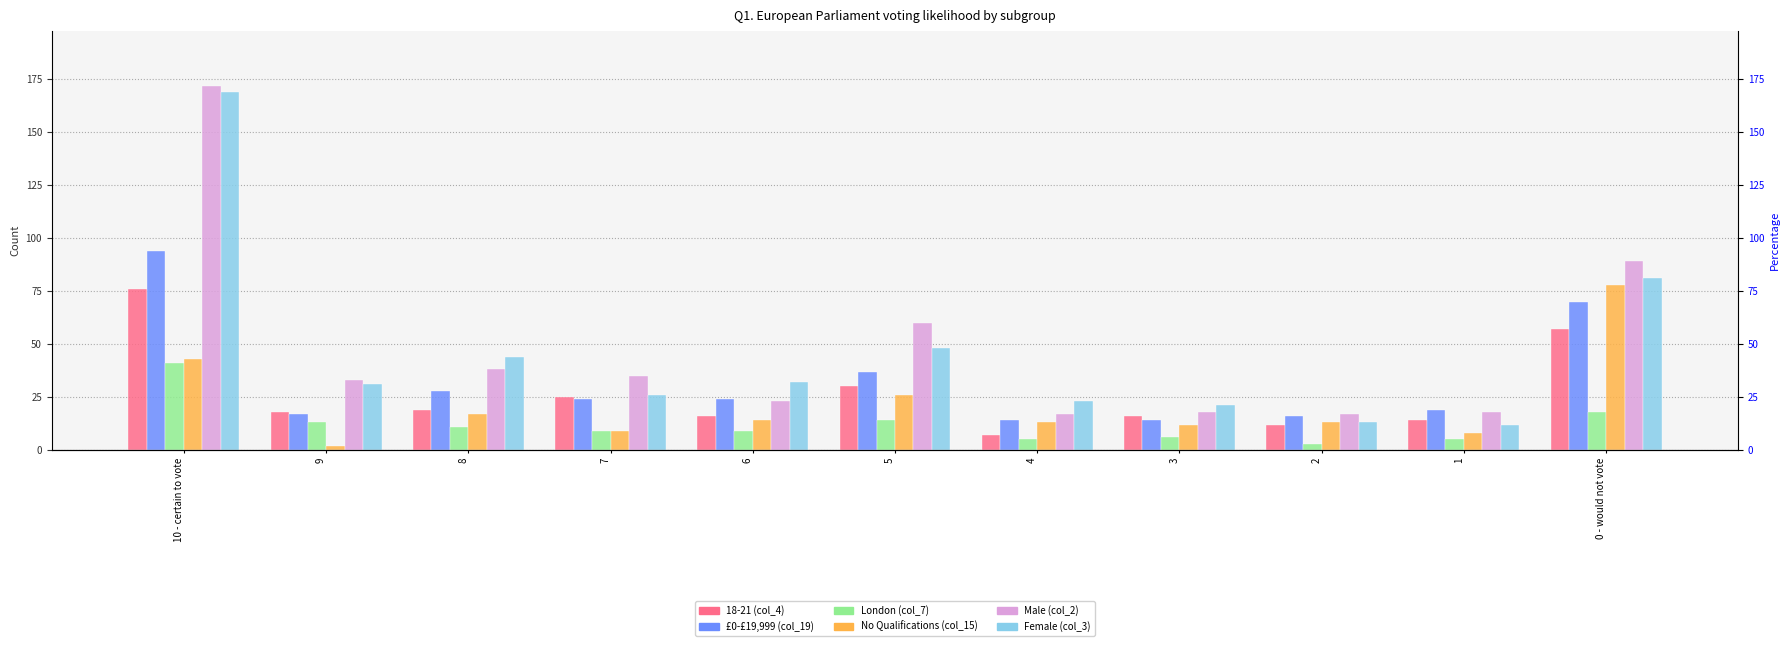

Does the chart contain any negative values?

No